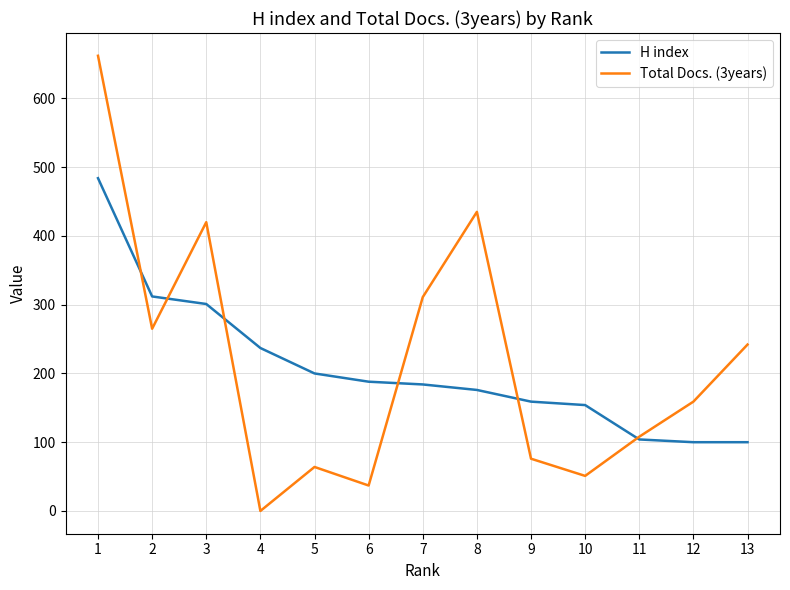

How many lines are shown in the chart?

2